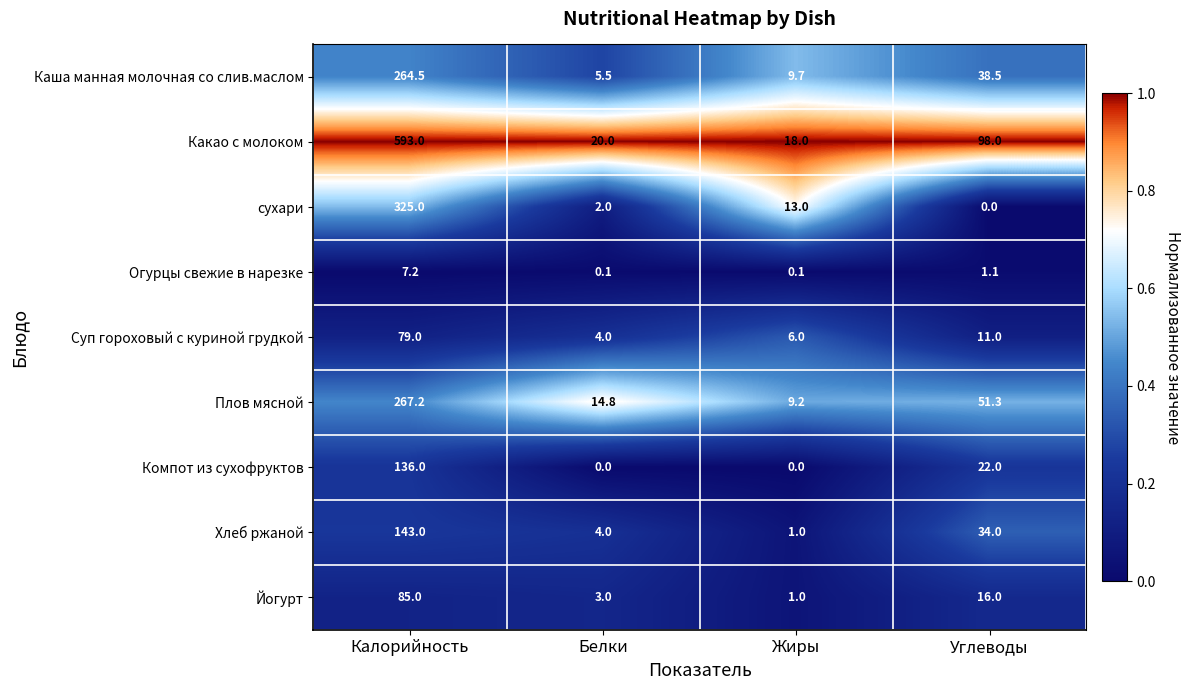

Which series has the largest range (max minus min)?

Какао с молоком